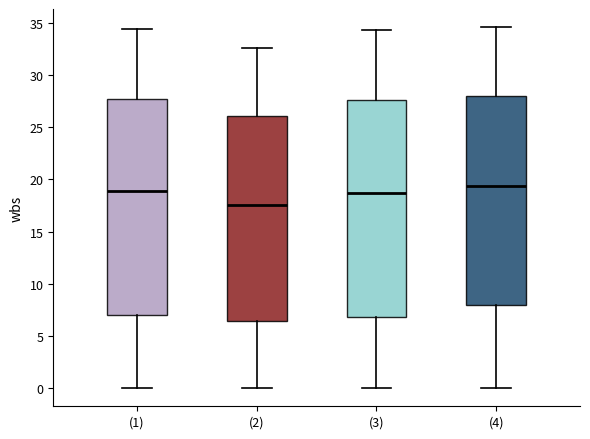

Reading left to right, read every box against the y-axis: the position of its median line, the range the box covers, and the ends of its whiskers. The values are not printed on the chart, so give them approximately, as read against the axis.

(1): median 19.0, box 7.0 to 27.5, whiskers 0.0 to 34.5
(2): median 17.5, box 6.5 to 26.0, whiskers 0.0 to 32.5
(3): median 18.5, box 7.0 to 27.5, whiskers 0.0 to 34.5
(4): median 19.5, box 8.0 to 28.0, whiskers 0.0 to 34.5